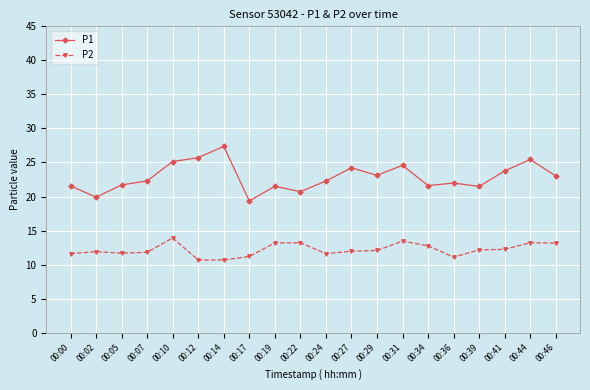

Which series changed the most between 00:17 and 00:34?

P1